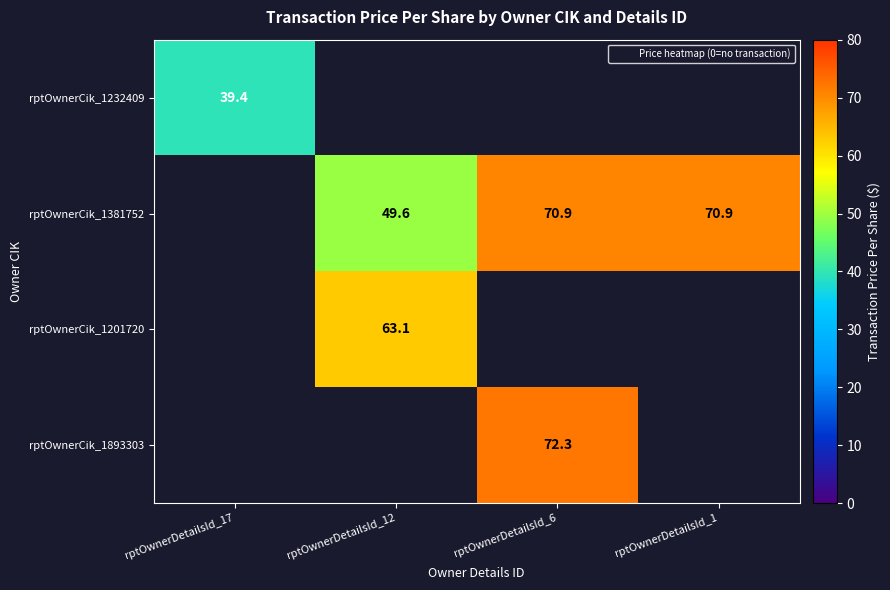

The rptOwnerCik_1381752 series shows -38.9 at rptOwnerDetailsId_17. True or false?

False